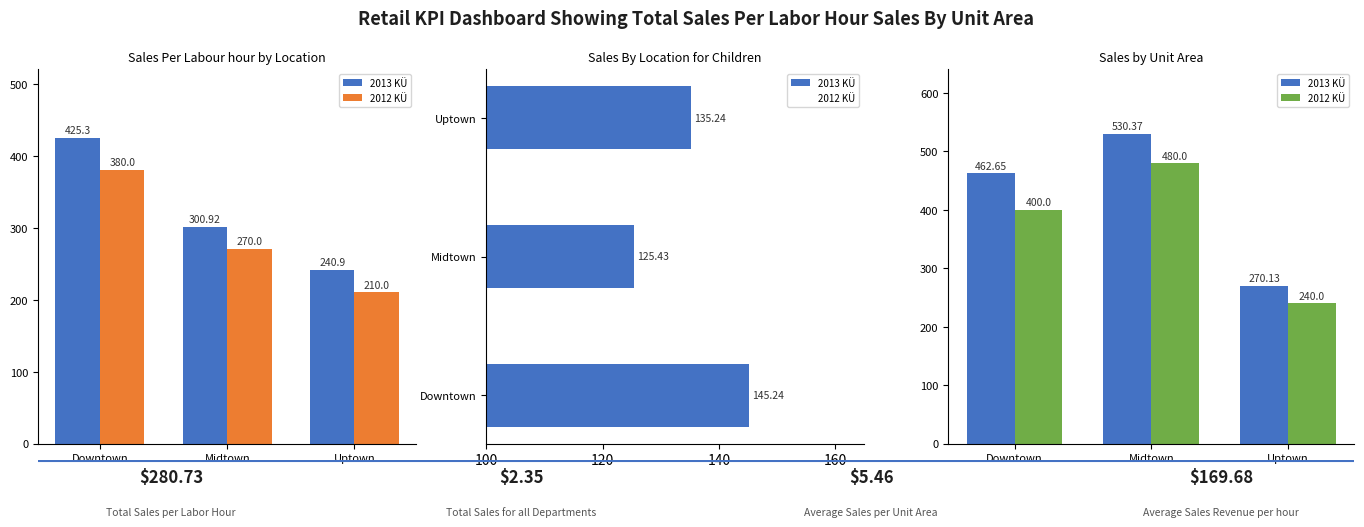

Is it true that 2012 KÜ equals 391.4 at Uptown?

False